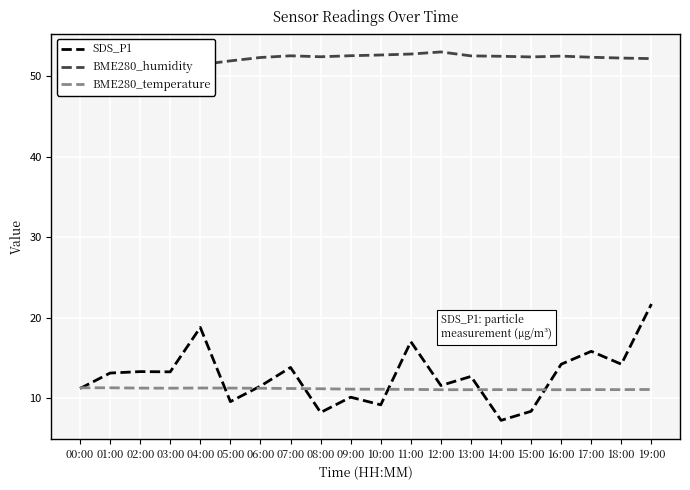

The value of BME280_humidity at 06:00 is 30.4. True or false?

False